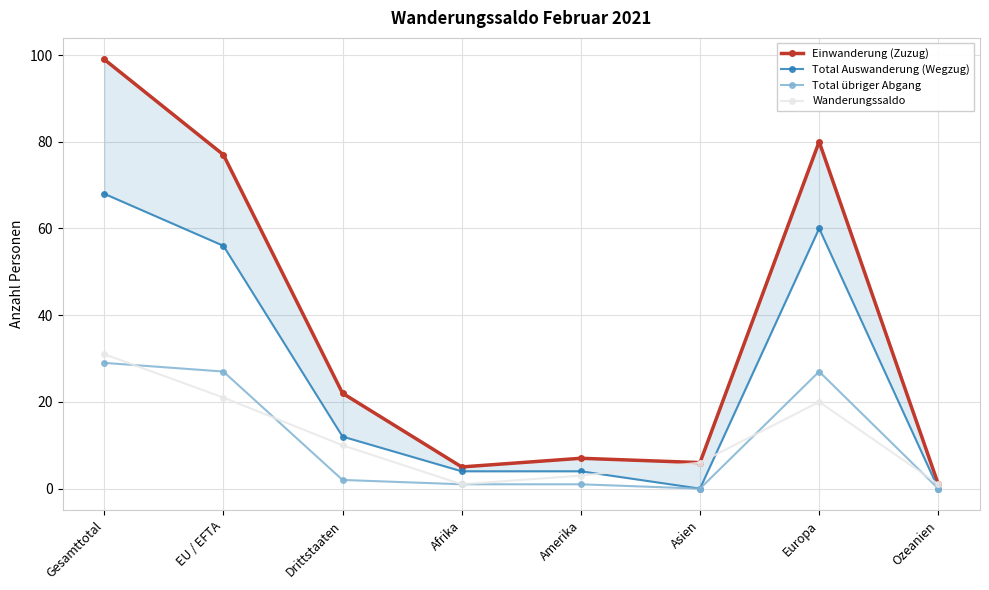

At EU / EFTA, list the series in order from largest to smallest.

Einwanderung (Zuzug), Total Auswanderung (Wegzug), Total übriger Abgang, Wanderungssaldo